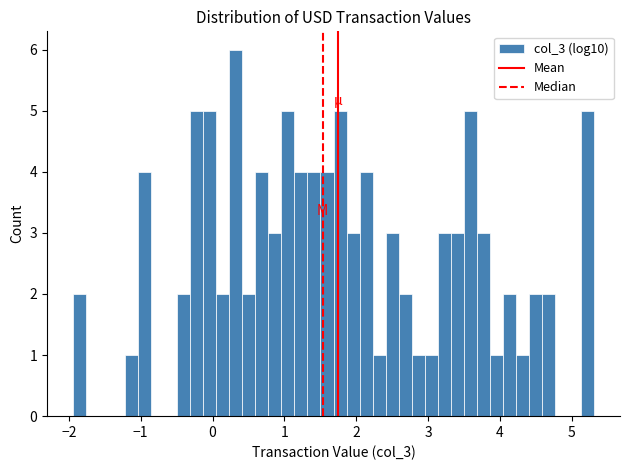

Around what value on the x-axis is the tallest bar? Give the approximate position of its centre, as read against the axis.

0.3